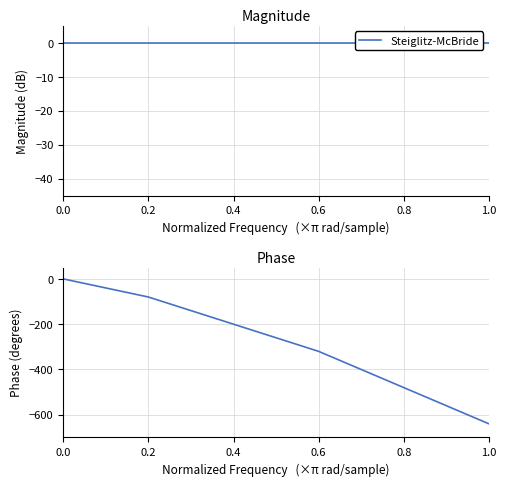

What is the label of the 4th point from the left?

0.6